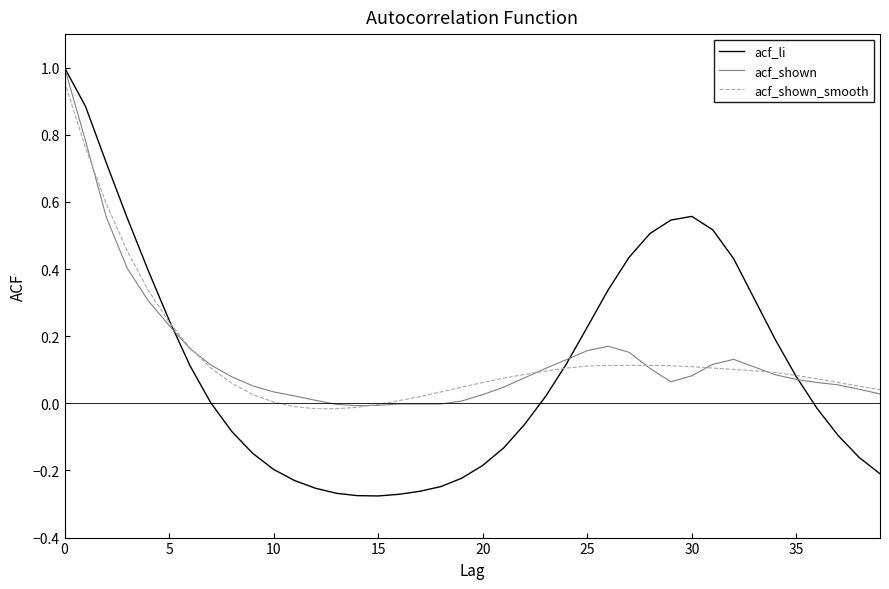

Which series has the widest spread of values?

acf_li